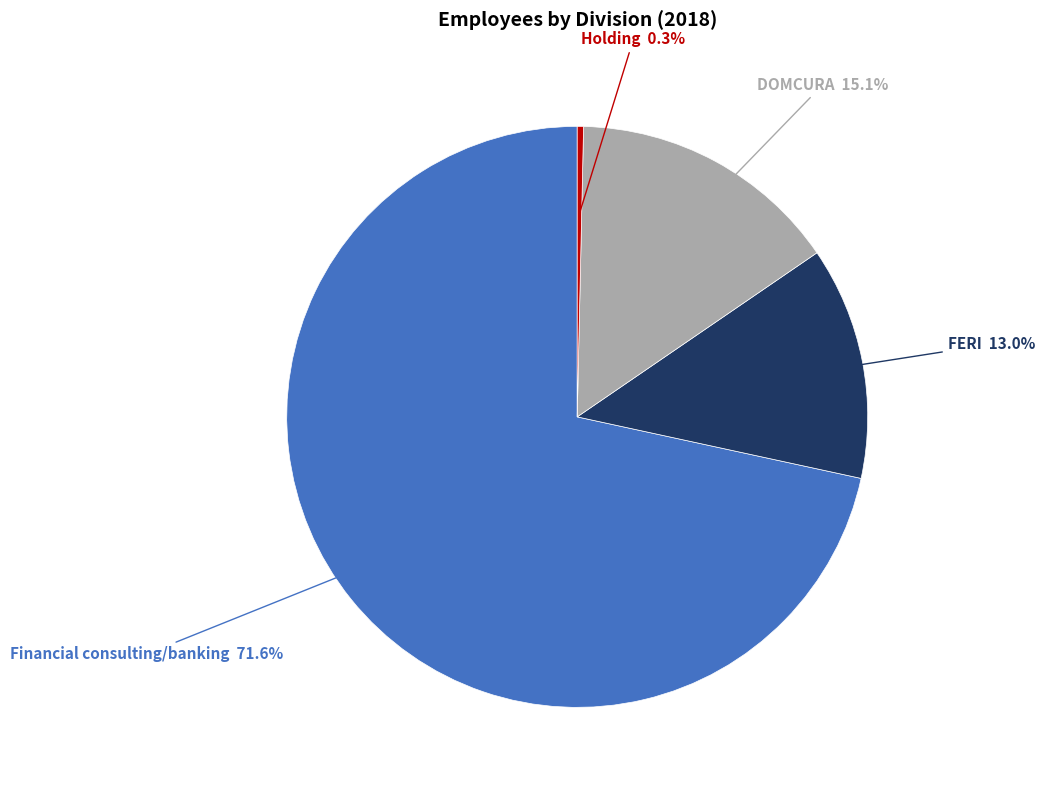

Is there a majority slice in this chart?

Yes